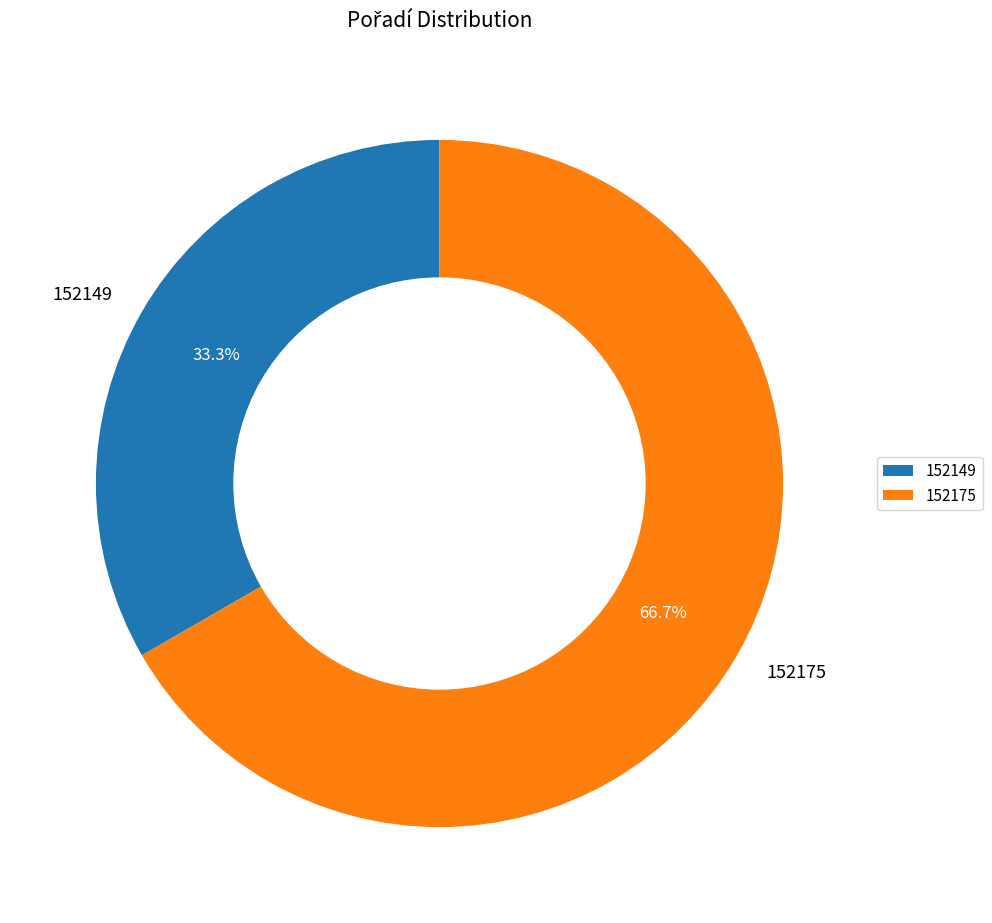

Between 152175 and 152149, which is larger?

152175